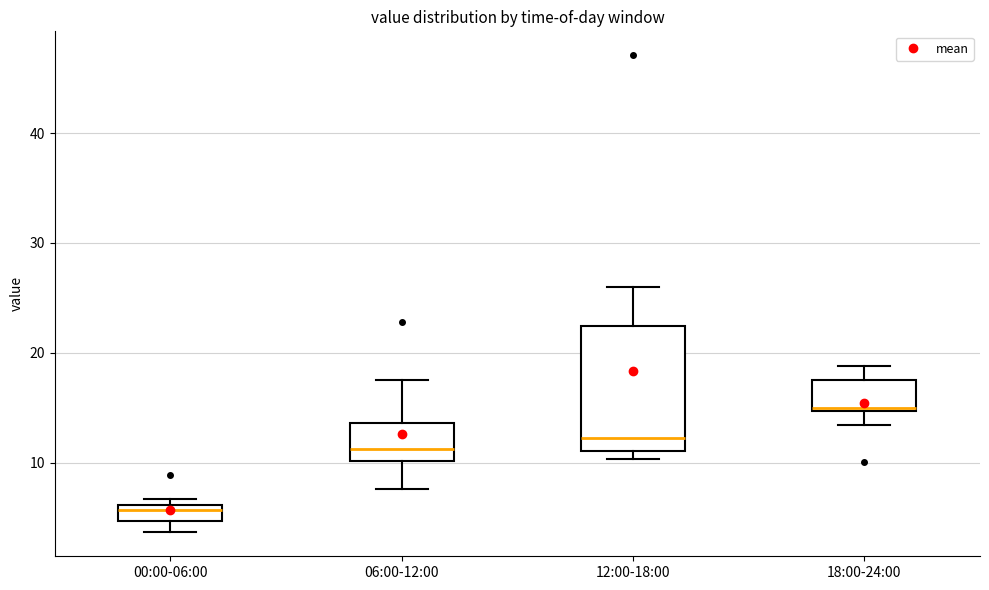

Which box is the tallest, from its lower edge to its upper edge?

12:00-18:00